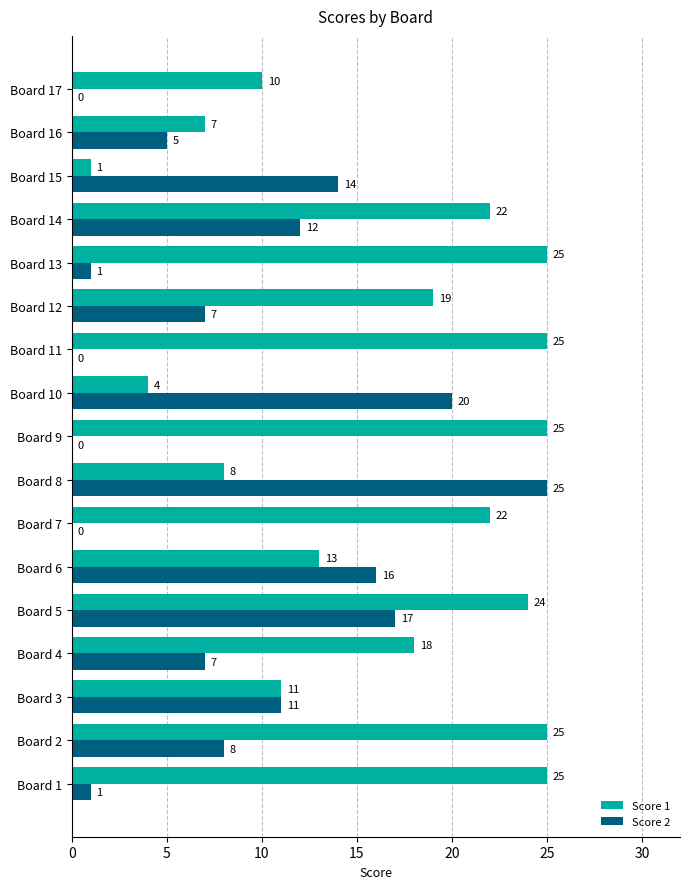

What is the sum of the Score 1 values at Board 4 and Board 14?

40